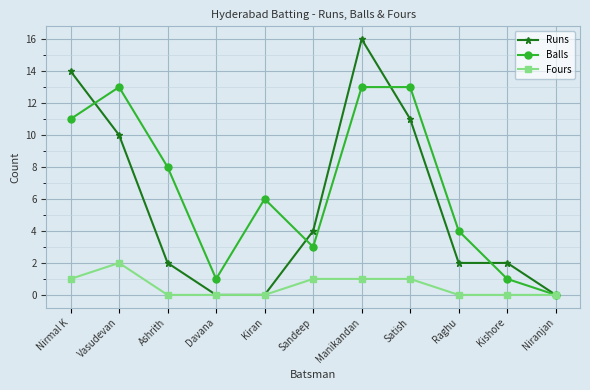

Reading left to right, extract all data points from this chart.

Runs: 14	10	2	0	0	4	16	11	2	2	0
Balls: 11	13	8	1	6	3	13	13	4	1	0
Fours: 1	2	0	0	0	1	1	1	0	0	0